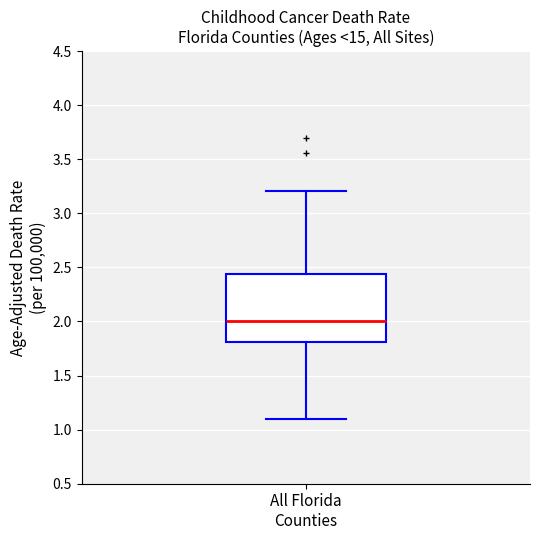

Read this box plot against the y-axis: the position of the median line, the range covered by the box, and the ends of both whiskers. The values are not printed on the chart, so give them approximately, as read against the axis.

median 2.00, box 1.80 to 2.45, whiskers 1.10 to 3.20